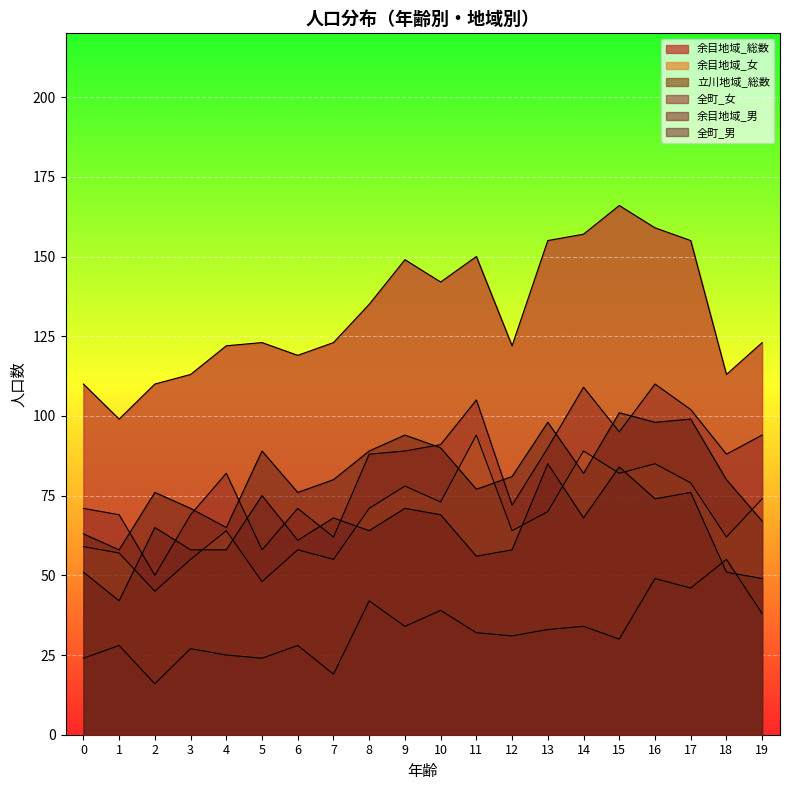

The value of 全町_女 at 2 is 20. True or false?

False